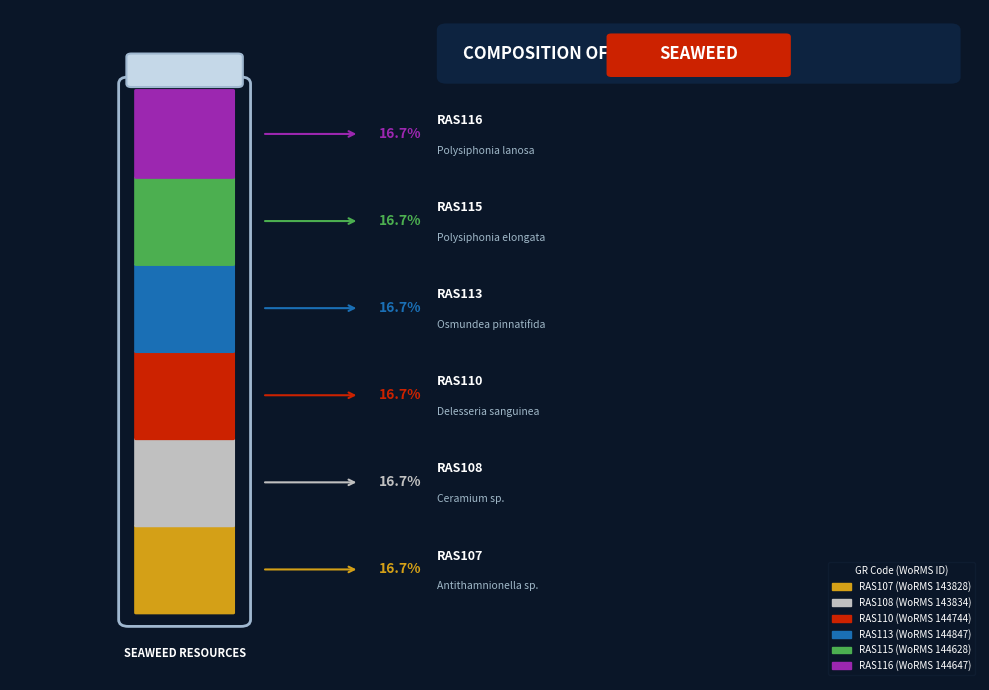

What portion of the pie excludes RAS113?

83.3%